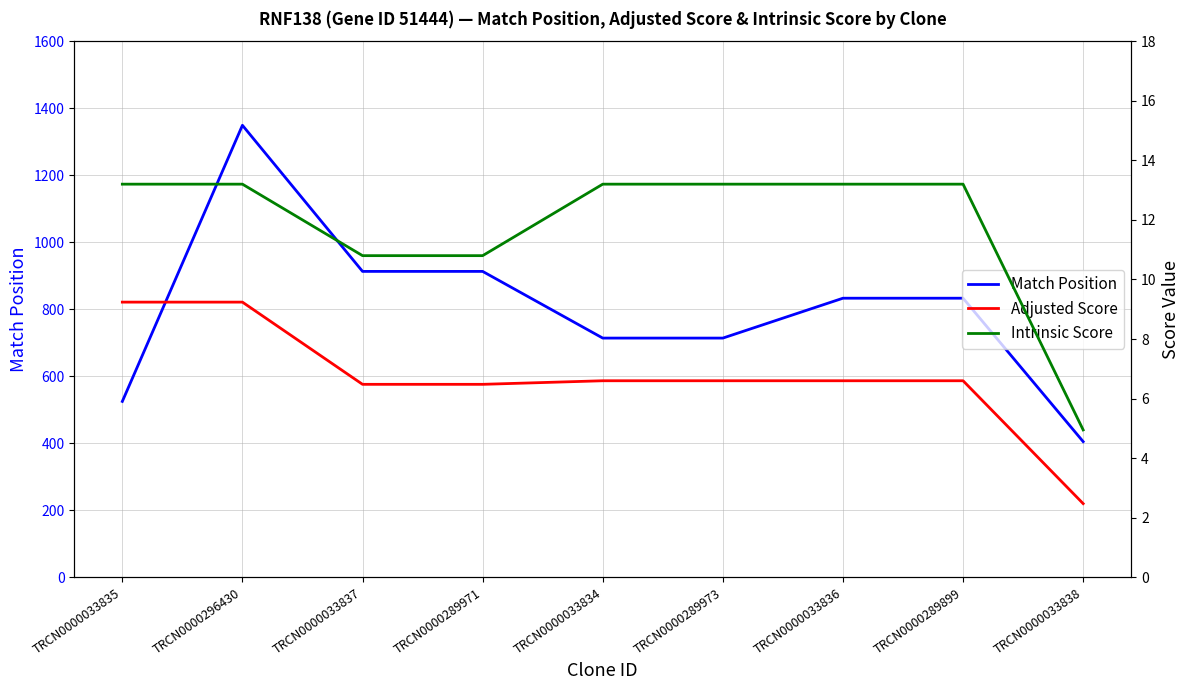

Which series has the largest range (max minus min)?

Match Position